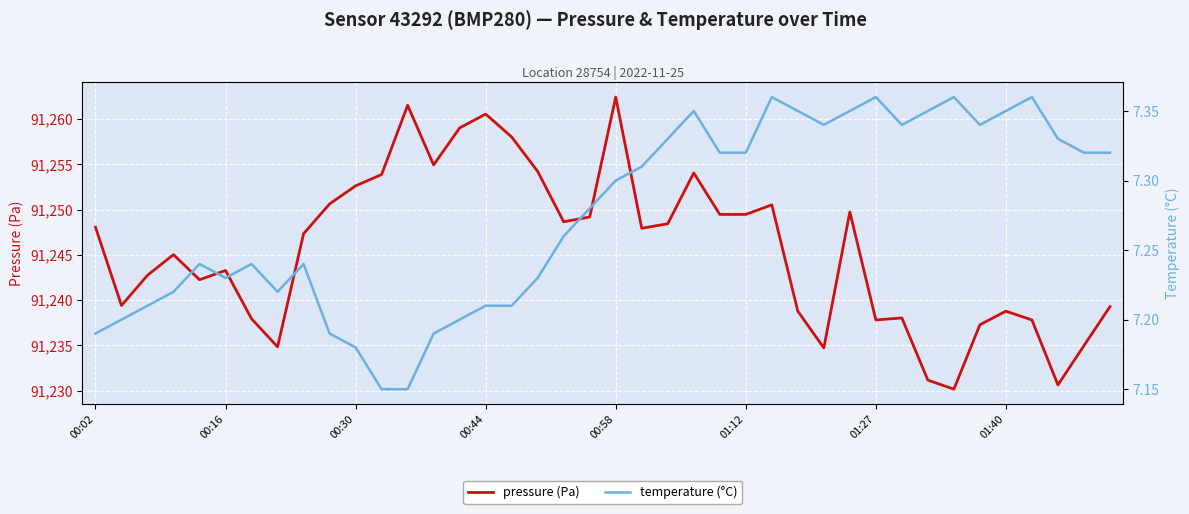

Is it true that pressure (Pa) equals 91235.0 at 38?

True